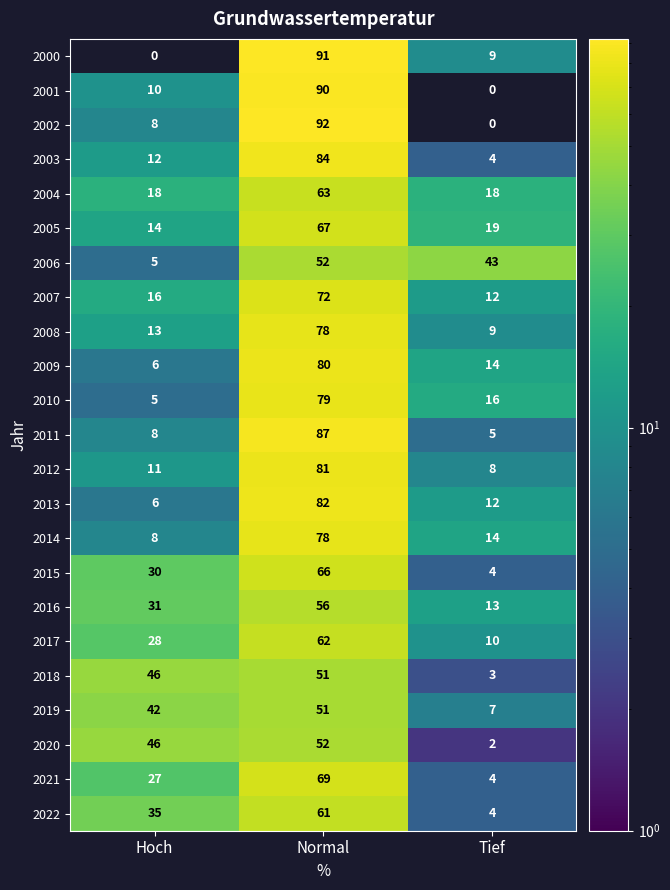

What is the sum of all 2007 values?

100